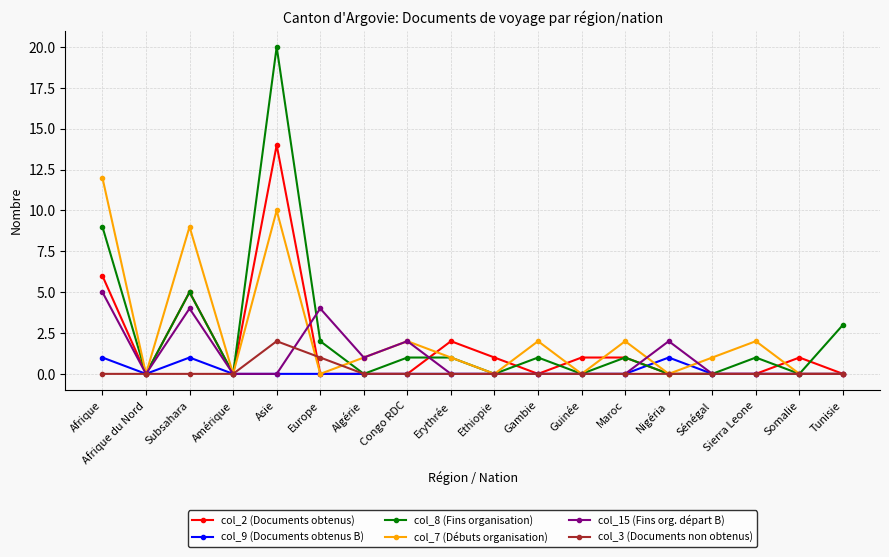

How many categories are shown in the chart?

18